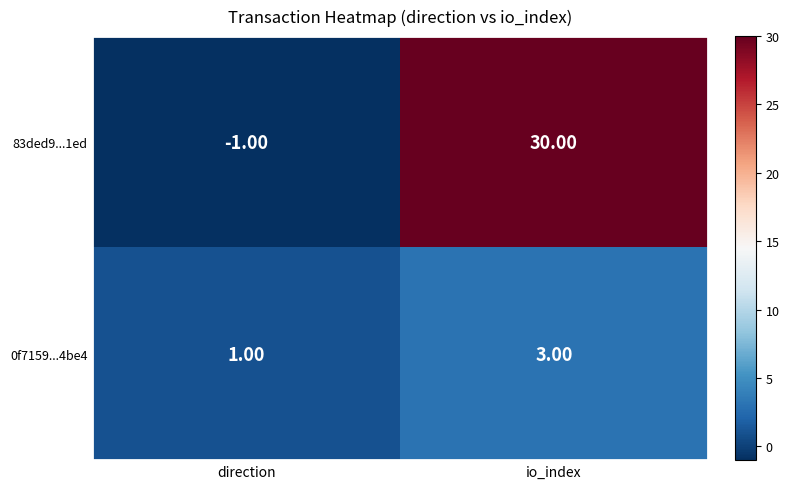

Is the value of 0f7159...4be4 at io_index greater than the value of 83ded9...1ed at io_index?

No